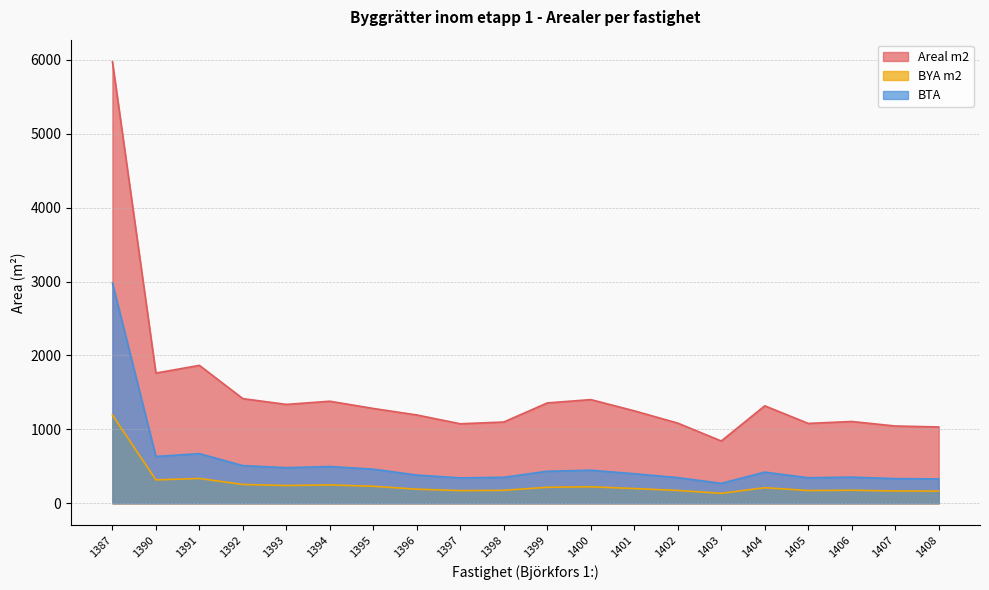

Reading left to right, list all the values displayed in this chart.

Areal m2: 1387=5973	1390=1762	1391=1866	1392=1416	1393=1338	1394=1381	1395=1283	1396=1195	1397=1076	1398=1100	1399=1358	1400=1403	1401=1251	1402=1085	1403=843	1404=1319	1405=1081	1406=1107	1407=1046	1408=1033
BYA m2: 1387=1195	1390=317	1391=336	1392=255	1393=241	1394=249	1395=231	1396=191	1397=172	1398=176	1399=217	1400=224	1401=200	1402=174	1403=135	1404=211	1405=173	1406=177	1407=167	1408=165
BTA: 1387=2980	1390=634	1391=672	1392=510	1393=482	1394=498	1395=462	1396=382	1397=344	1398=352	1399=434	1400=448	1401=400	1402=348	1403=270	1404=422	1405=346	1406=354	1407=334	1408=330